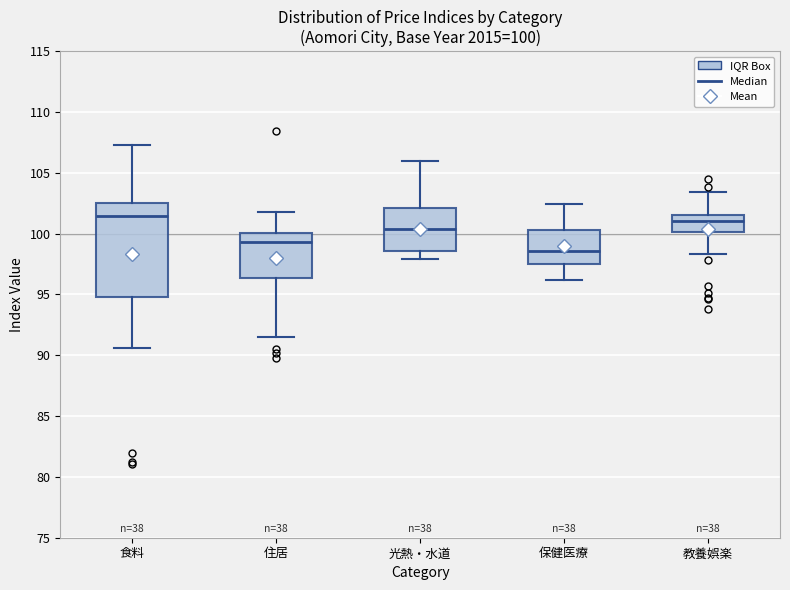

Which box has the lowest median line?

保健医療